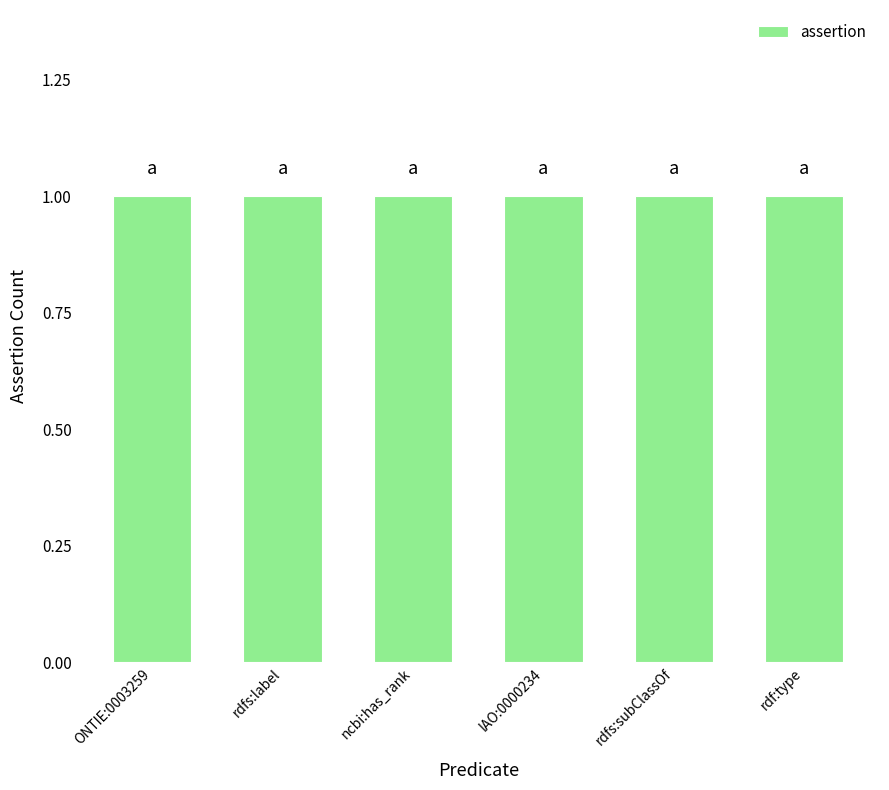

What value does the assertion series have at IAO:0000234?

1